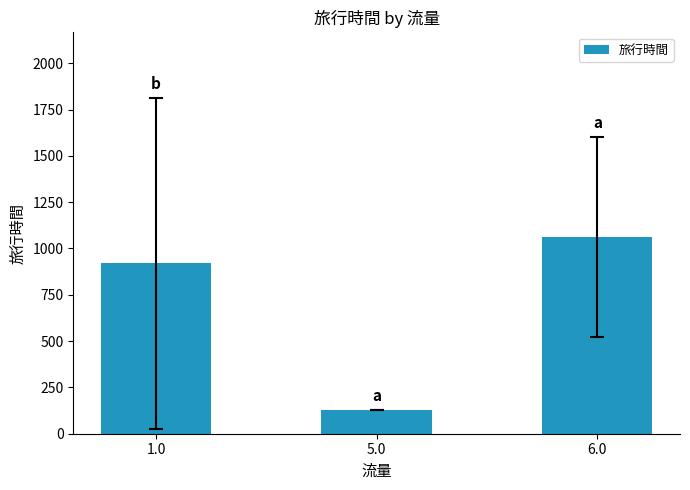

What is the average value?

702.7